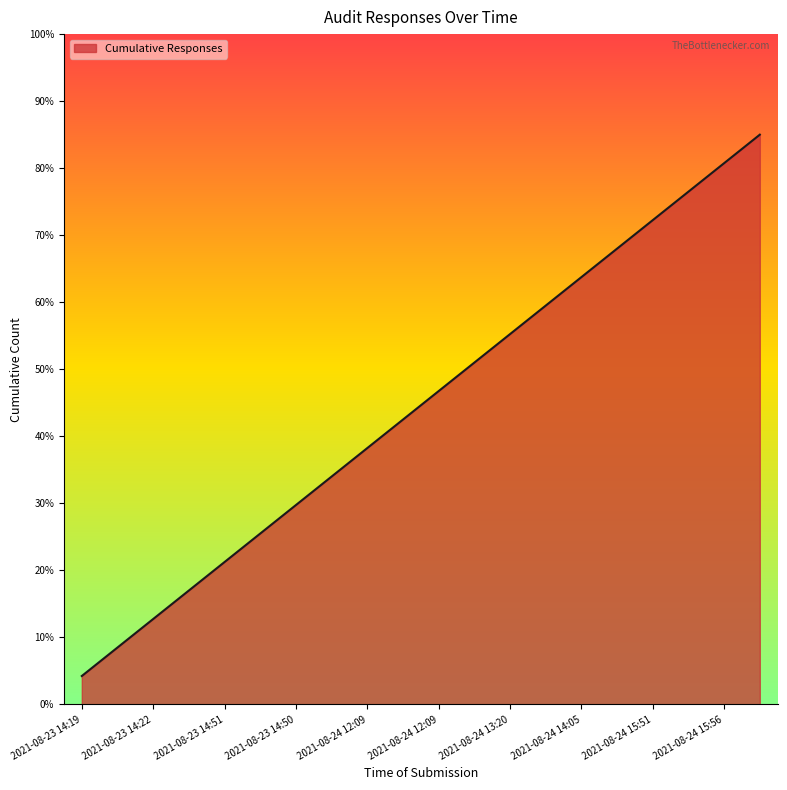

What is the maximum value shown in the chart?

85.0